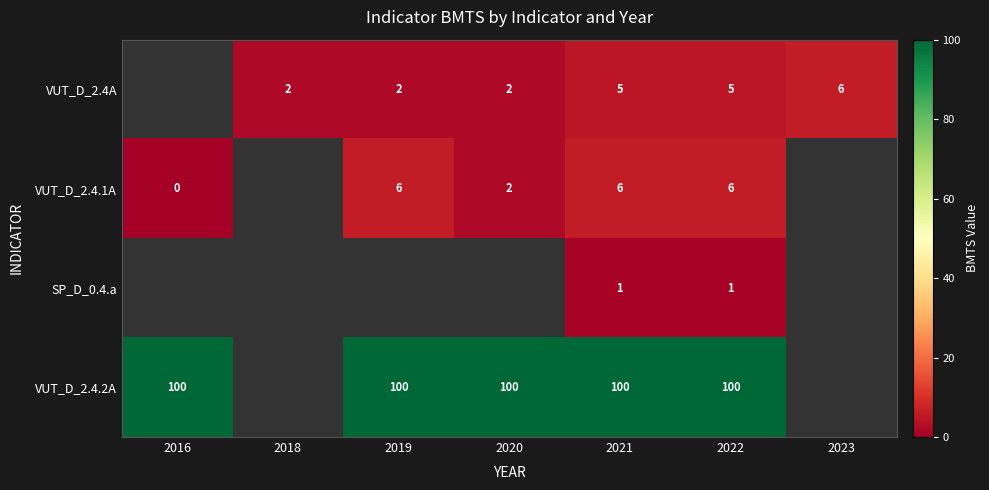

What is the difference between the VUT_D_2.4.1A values at 2020 and 2021?

4